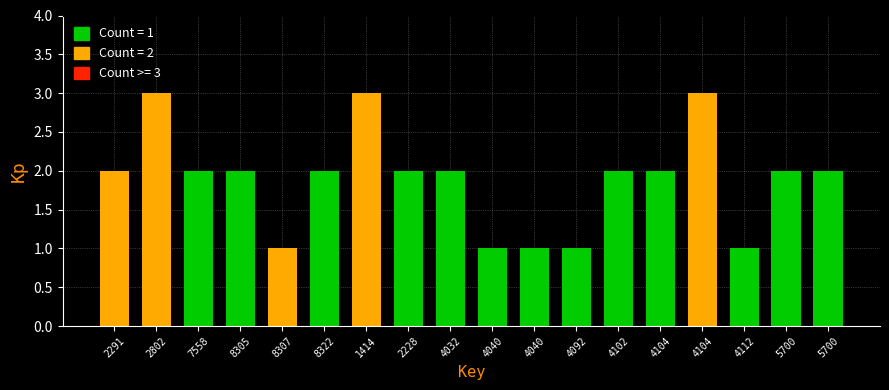

Are the bars horizontal?

No